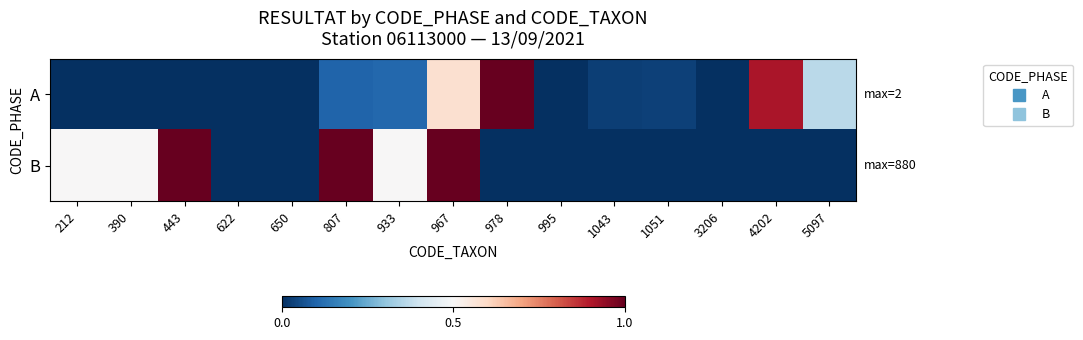

Reading left to right, transcribe all the data shown in this chart.

A: 212=0.0	390=0.0	443=0.0	622=0.0	650=0.0	807=0.1	933=0.1	967=0.6	978=1.0	995=0.0	1043=0.0	1051=0.0	3206=0.0	4202=0.9	5097=0.4
B: 212=0.5	390=0.5	443=1.0	622=0.0	650=0.0	807=1.0	933=0.5	967=1.0	978=0.0	995=0.0	1043=0.0	1051=0.0	3206=0.0	4202=0.0	5097=0.0